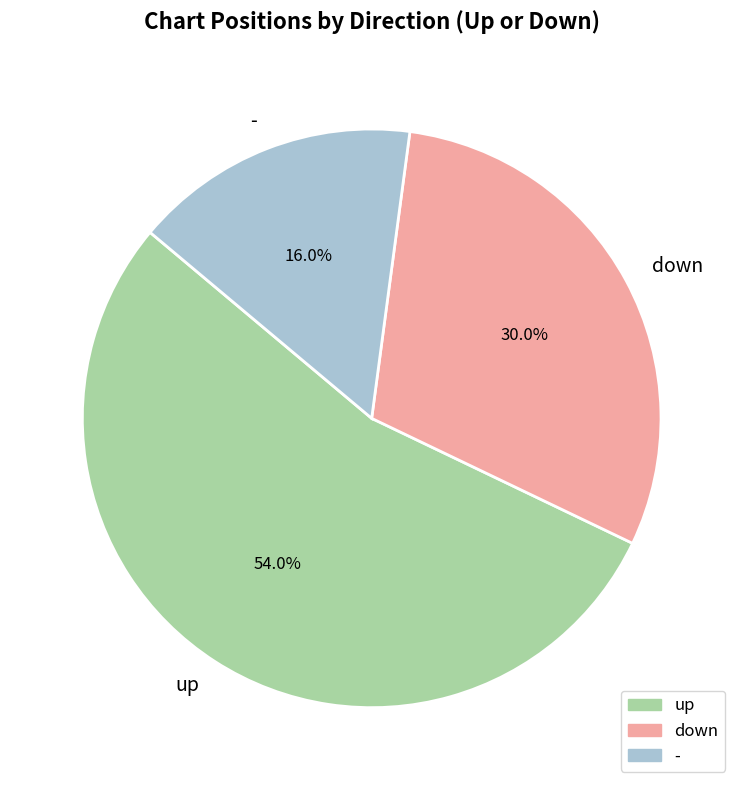

How many segments does this pie chart have?

3